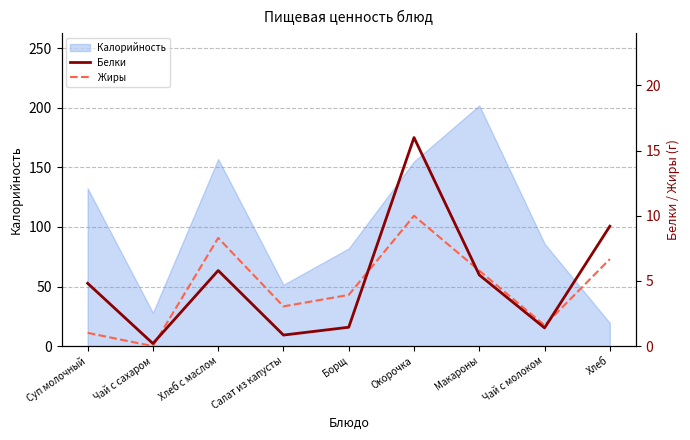

What is the sum of the Жиры values at Макароны and Салат из капусты?

8.8